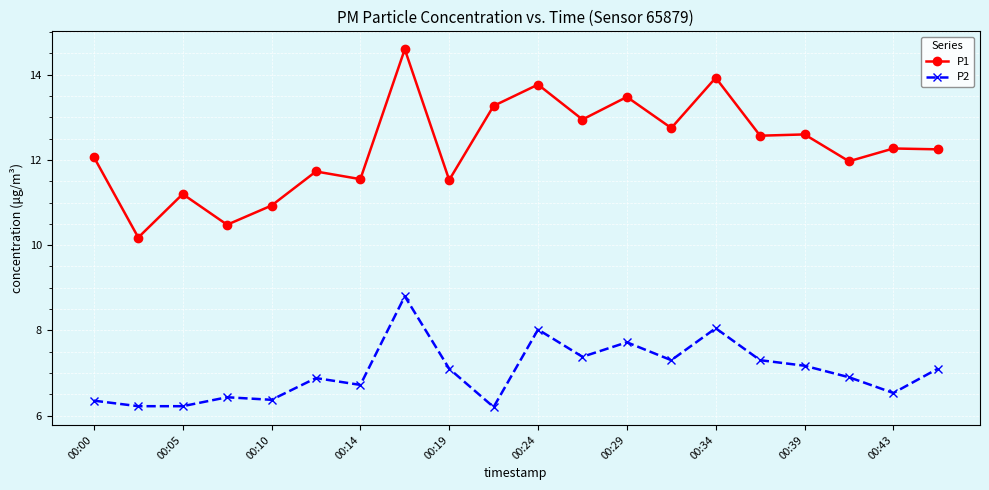

List the series in order of their overall mean, highest first.

P1, P2